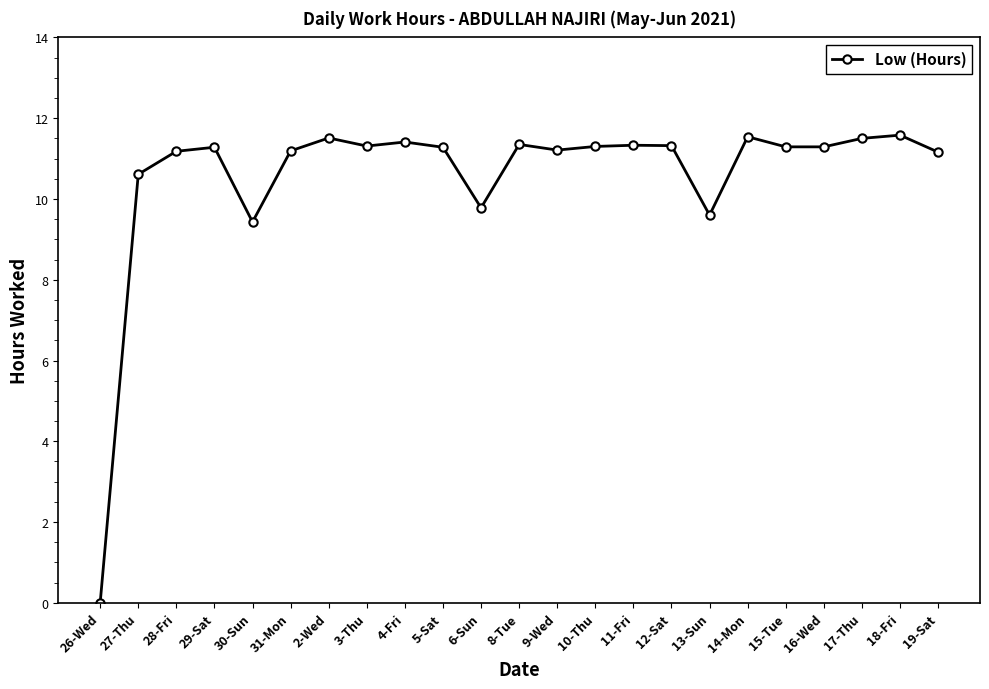

True or false: the data has more than 1 interior local peaks.

True